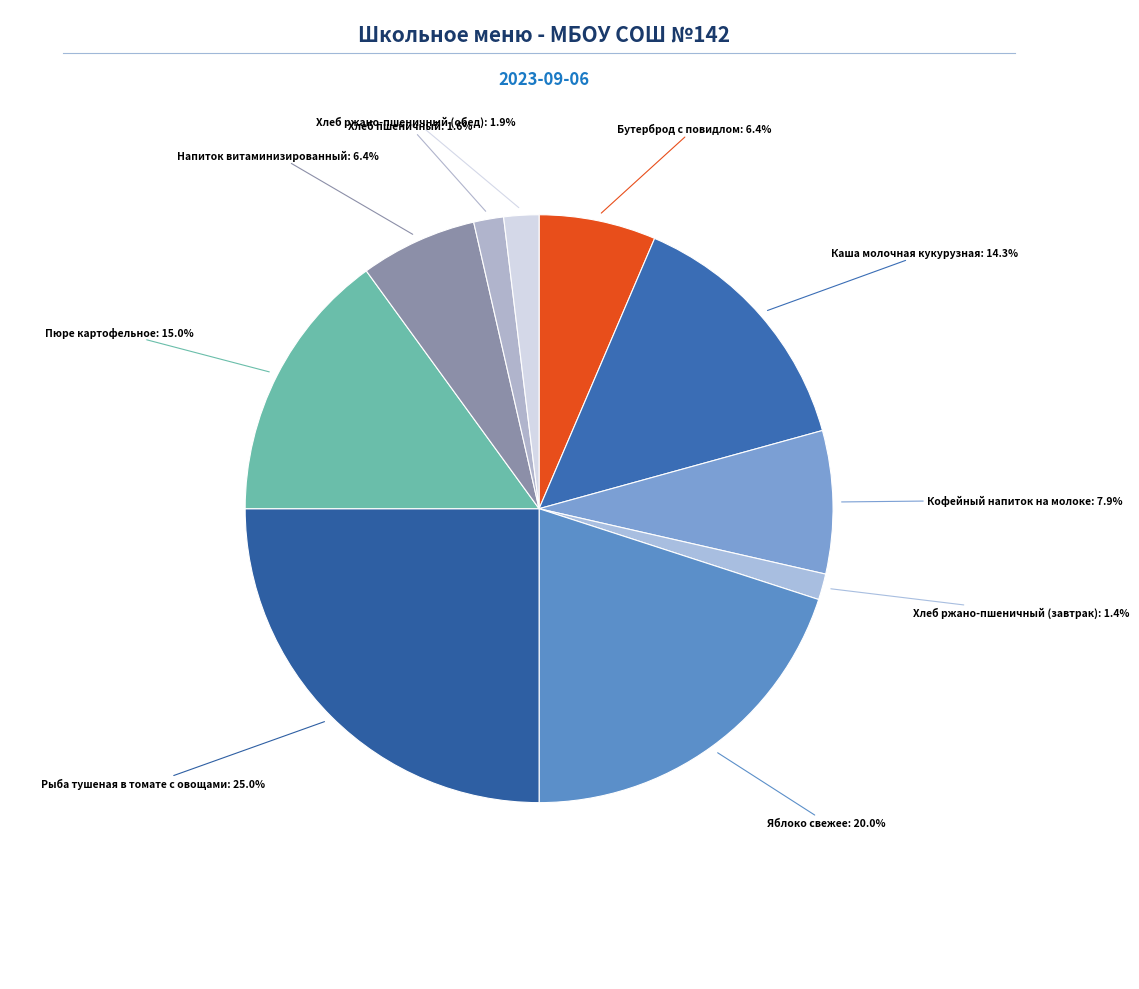

Is there a majority slice in this chart?

No